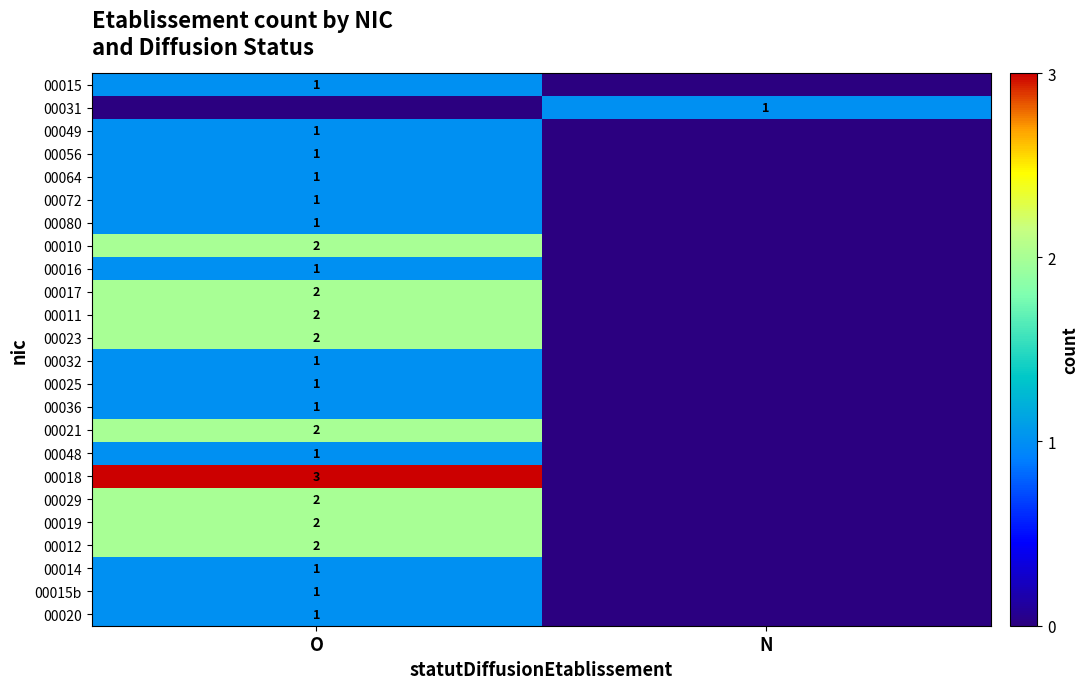

What is the greatest value displayed?

3